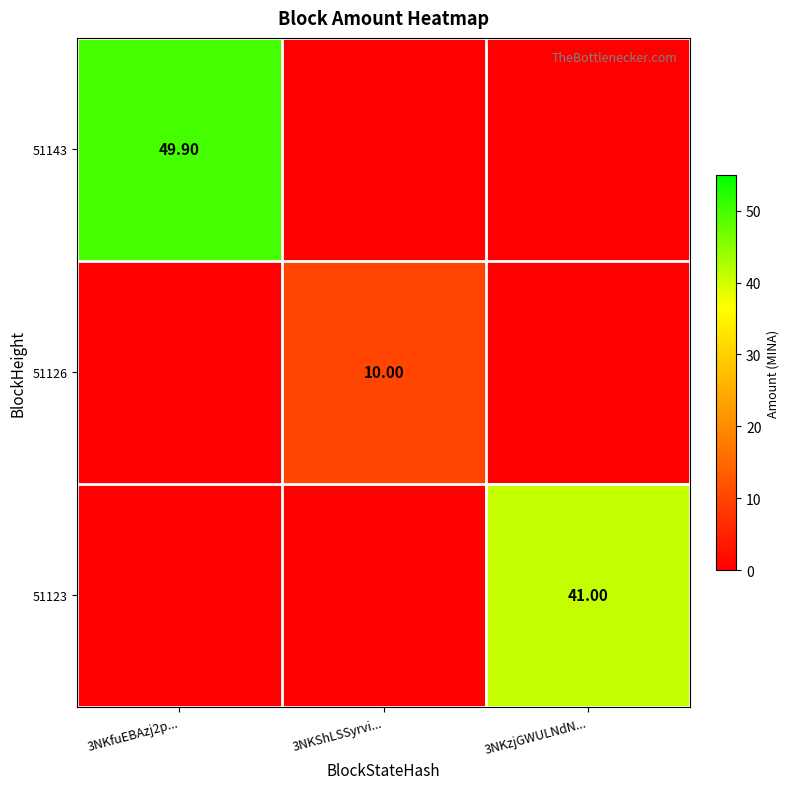

List the labels in order of 51123 value, smallest first.

3NKfuEBAzj2p..., 3NKShLSSyrvi..., 3NKzjGWULNdN...